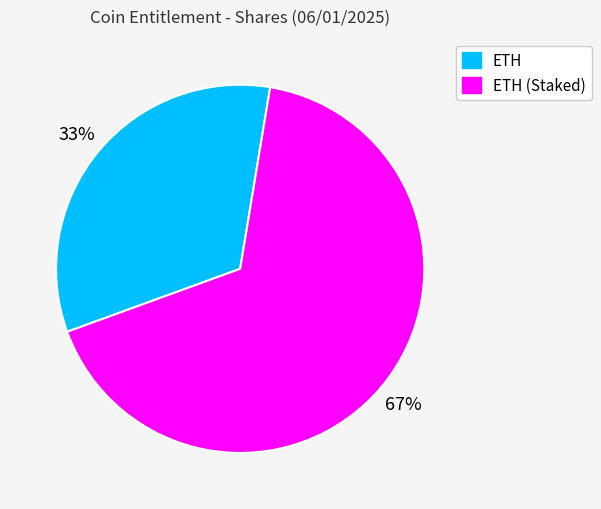

The ETH slice represents 33% of the pie. True or false?

True